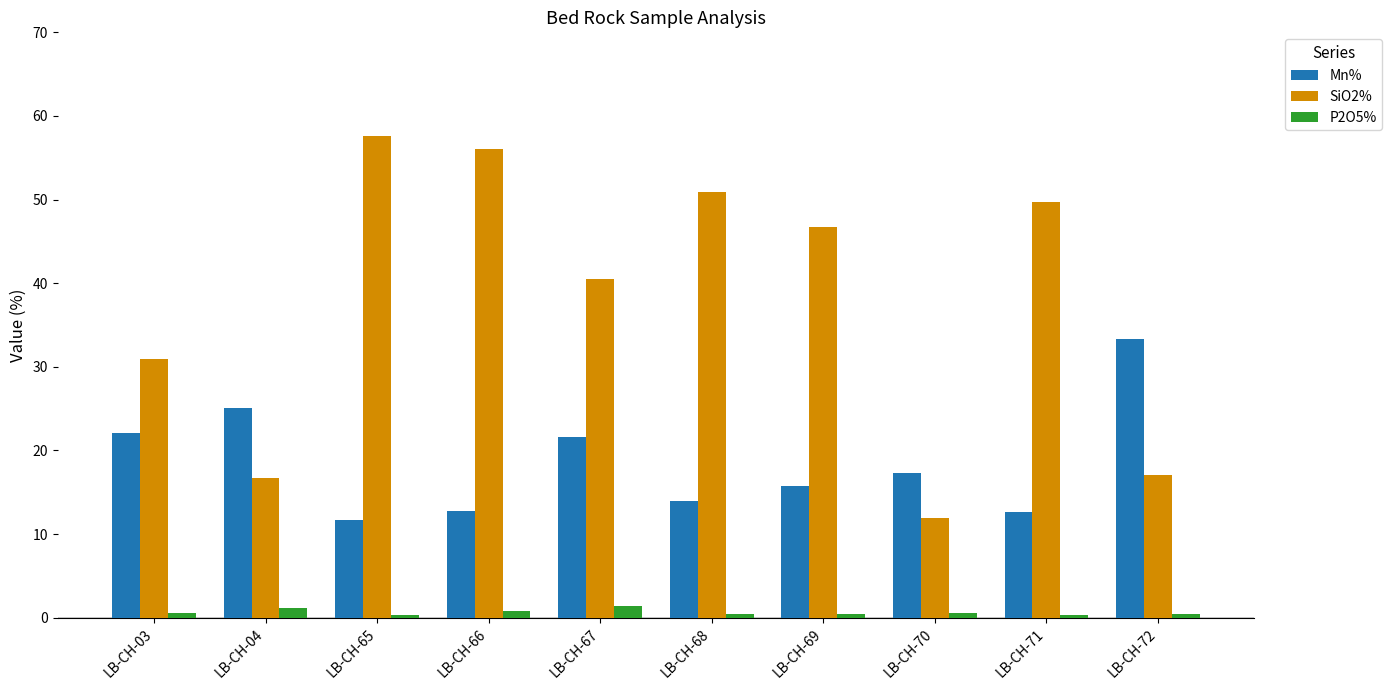

What is the total value across all series at LB-CH-67?

63.5